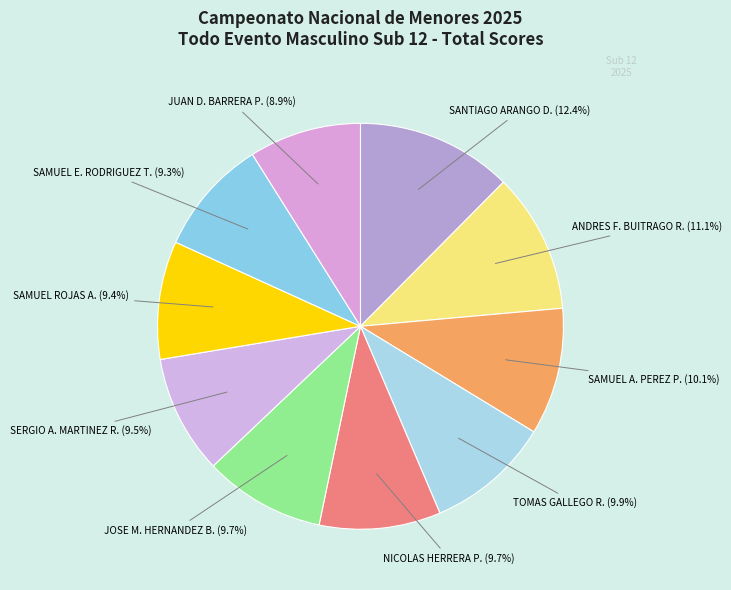

To the nearest percent, what percentage of the pie is NICOLAS HERRERA P.?

10%